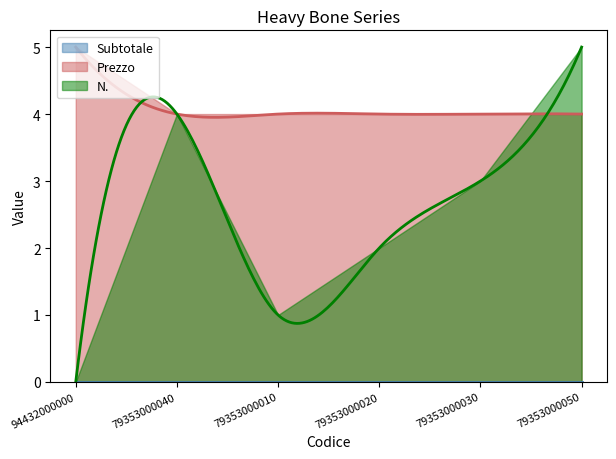

Does the chart have visible grid lines?

No